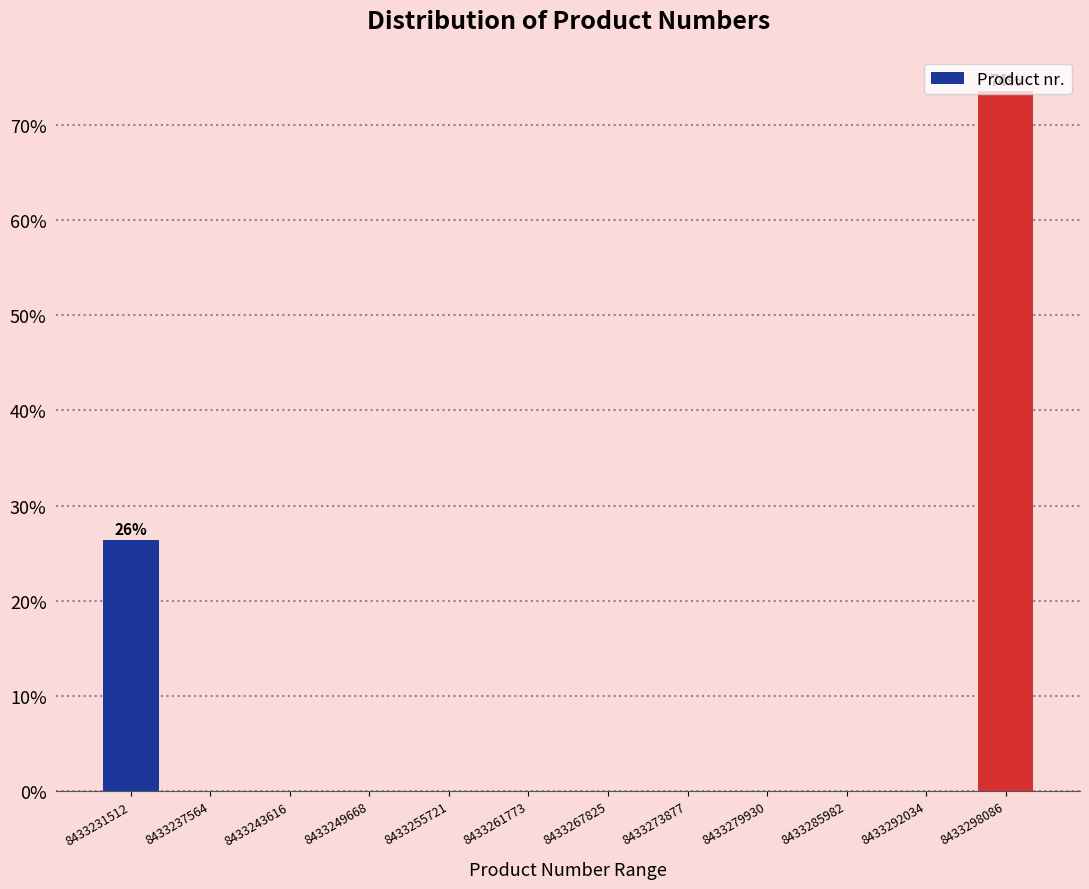

The chart shows a value of 0.0 at 8433243616. True or false?

True